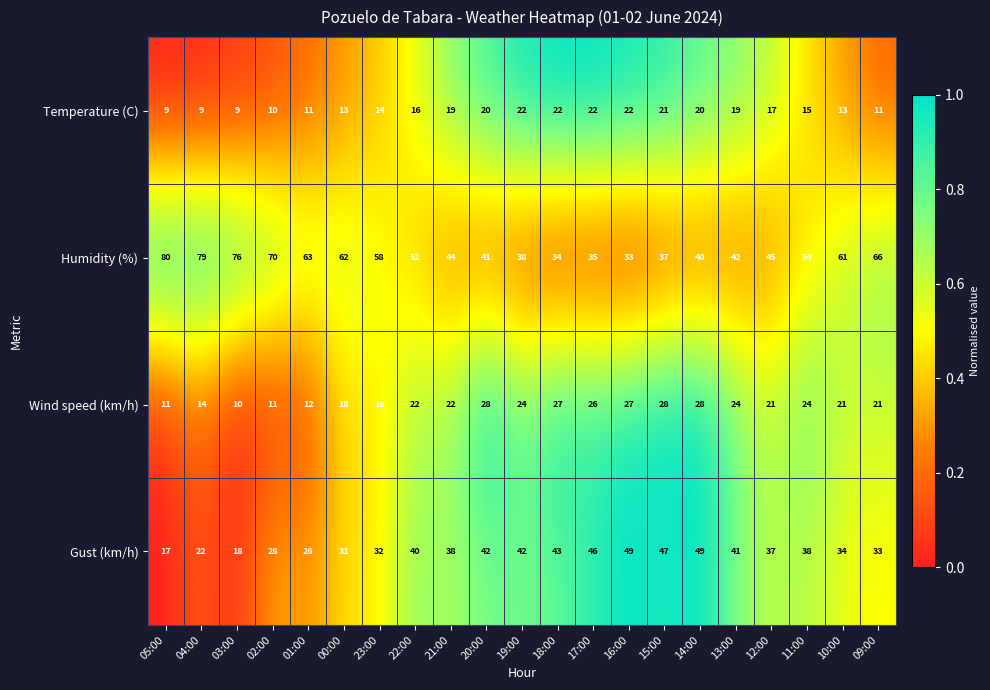

The Humidity (%) series shows 21 at 02:00. True or false?

False